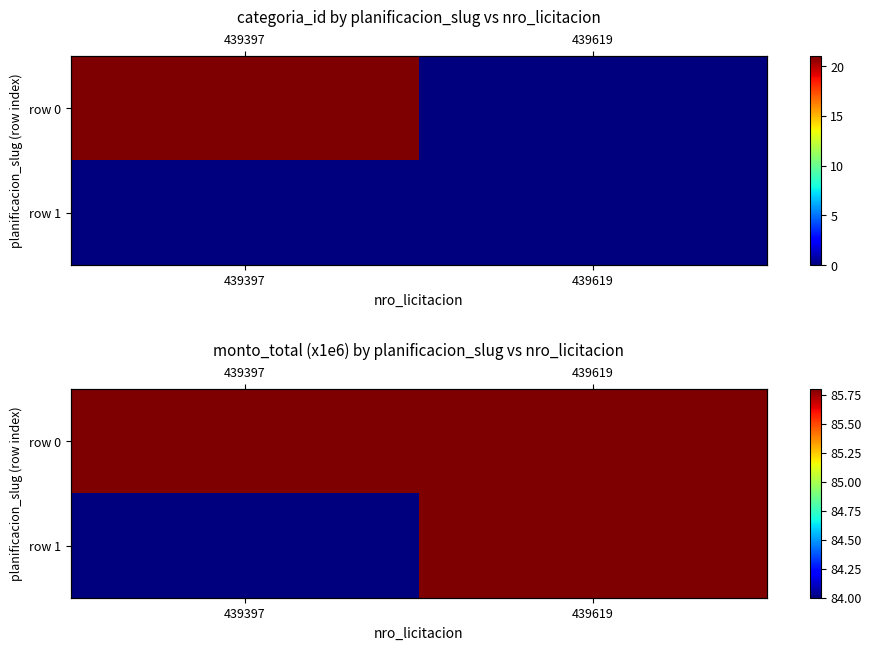

At which category does the chart reach its minimum across all series?

439397